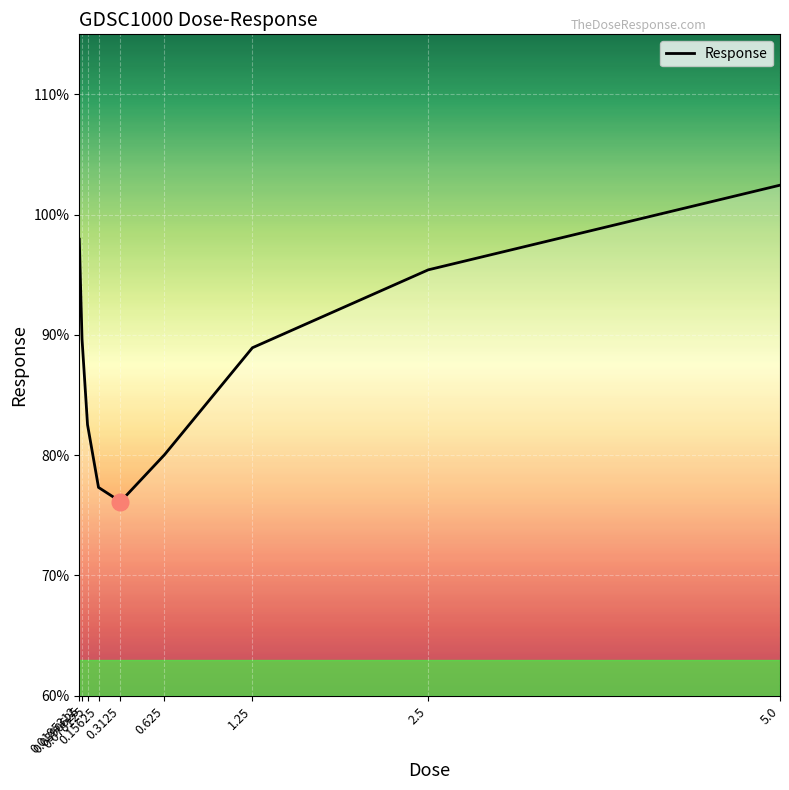

Where is the data nearest to the value 89?

1.25